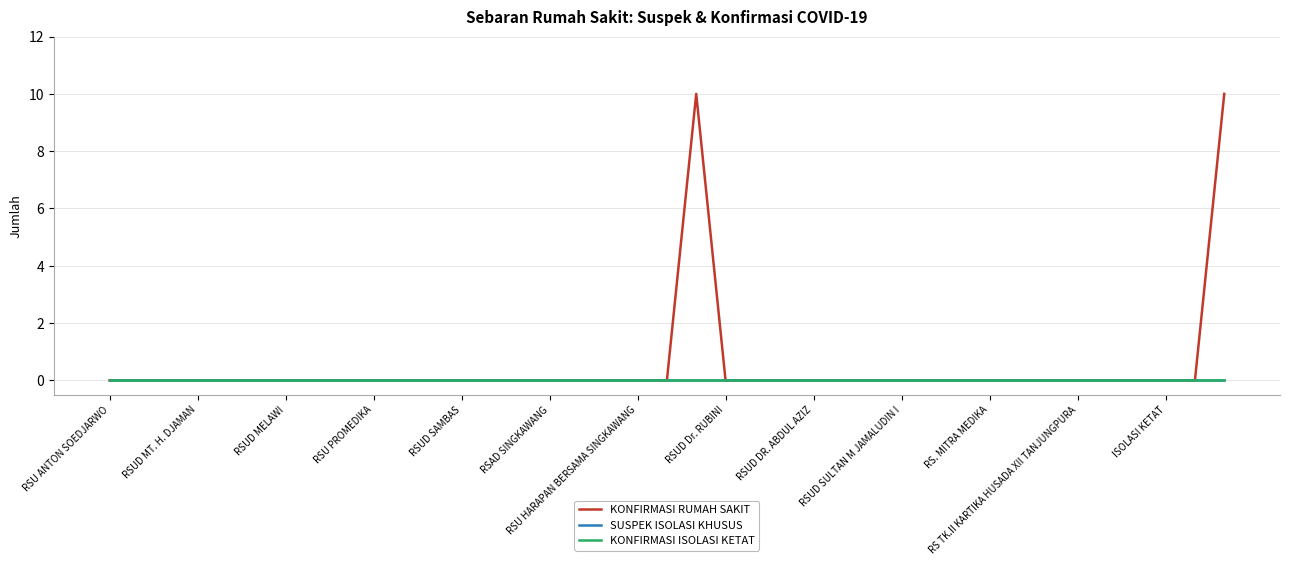

Rank the categories by SUSPEK ISOLASI KHUSUS value from lowest to highest.

RSU ANTON SOEDJARWO, RSUD MT. H. DJAMAN, RSUD MELAWI, RSU PROMEDIKA, RSUD SAMBAS, RSAD SINGKAWANG, RSU HARAPAN BERSAMA SINGKAWANG, RSUD Dr. RUBINI, RSUD DR. ABDUL AZIZ, RSUD SULTAN M JAMALUDIN I, RS. MITRA MEDIKA, RS TK.II KARTIKA HUSADA XII TANJUNGPURA, ISOLASI KETAT, 13, 14, 15, 16, 17, 18, 19, 20, 21, 22, 23, 24, 25, 26, 27, 28, 29, 30, 31, 32, 33, 34, 35, 36, 37, 38